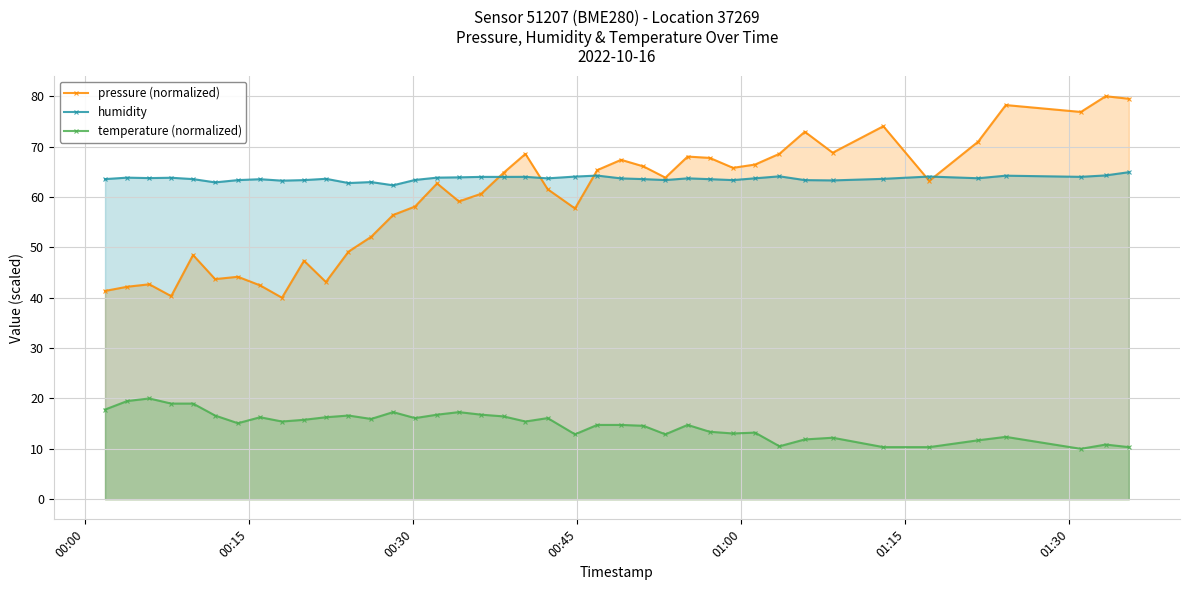

What is the maximum value shown in the chart?

80.0